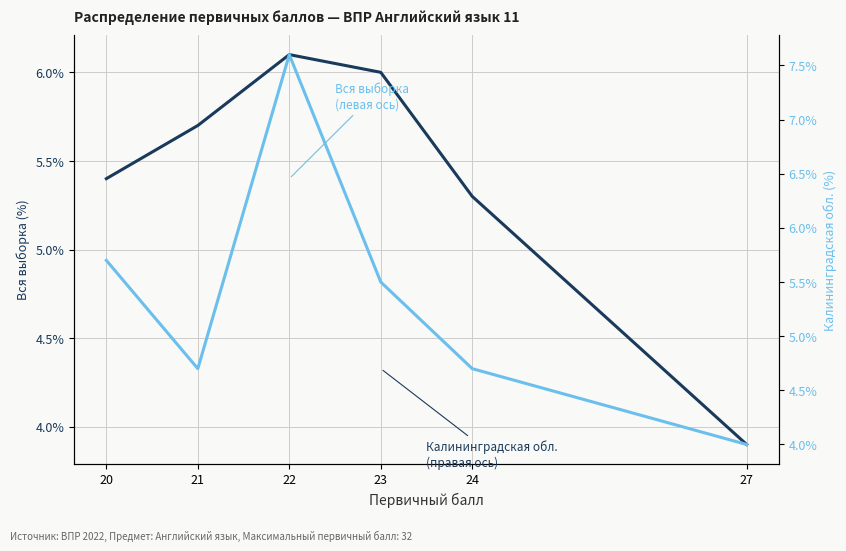

What is the lowest value of the Калининградская обл. (правая ось) series?

4.0